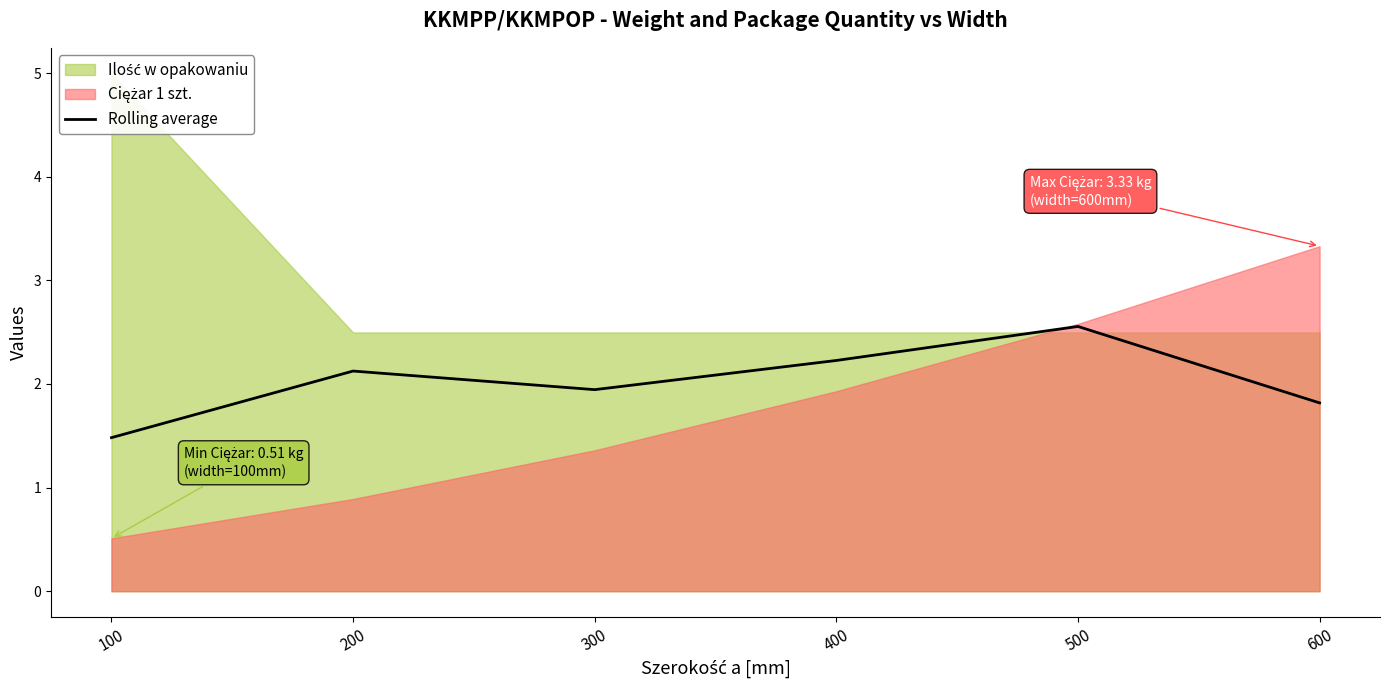

Rank the categories by value from lowest to highest.

100, 600, 300, 200, 400, 500